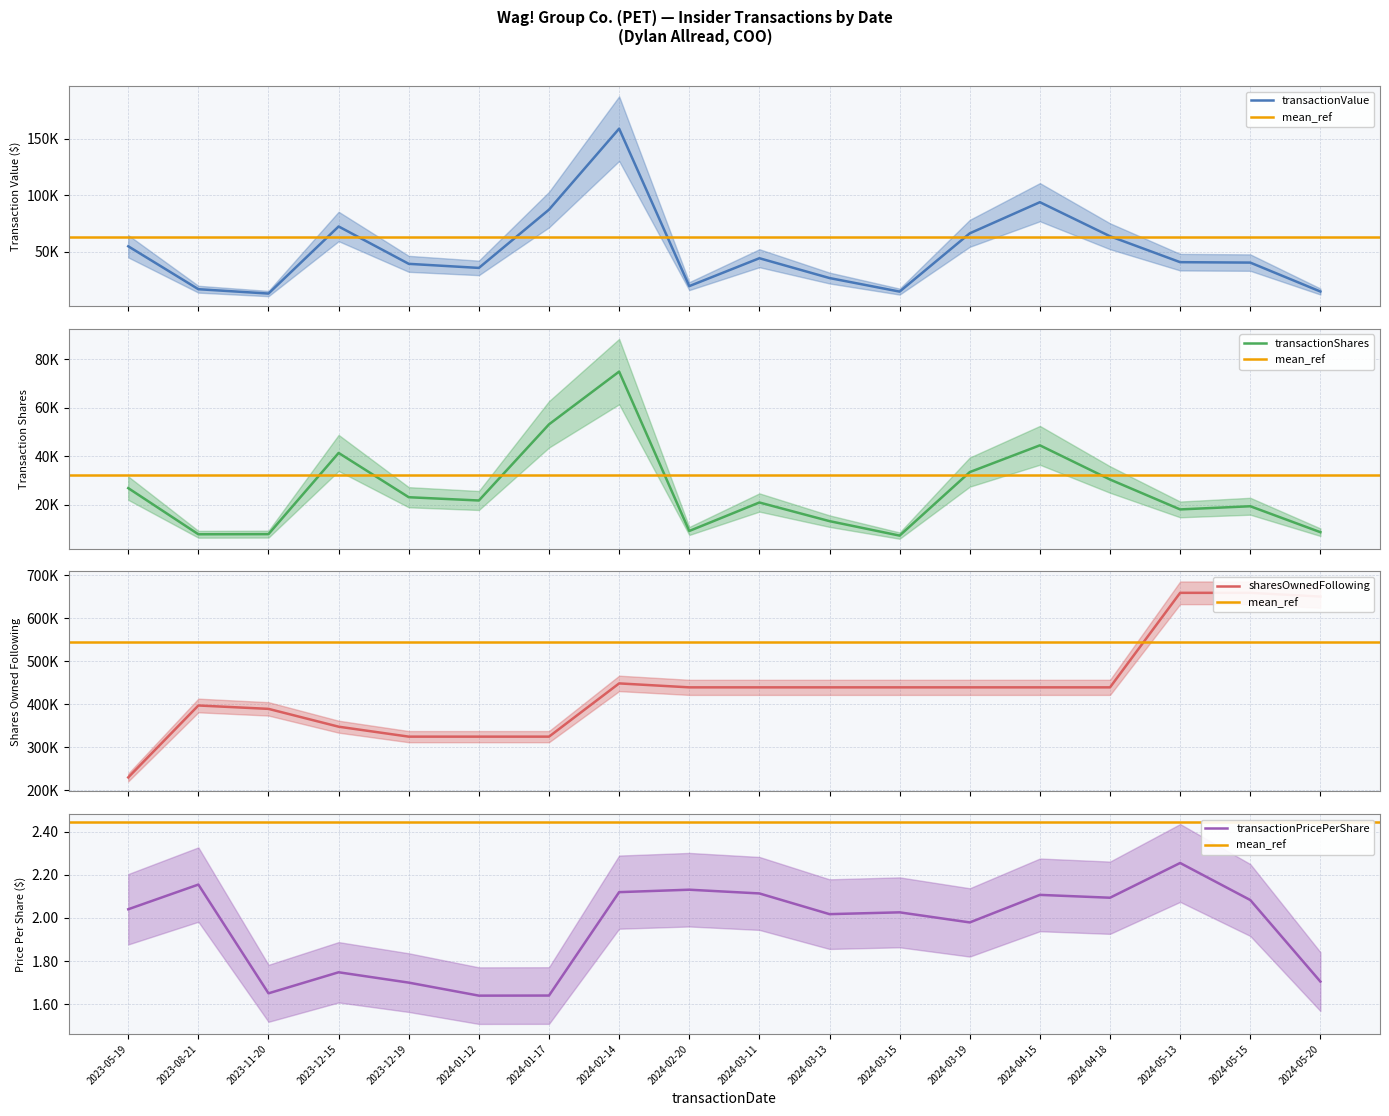

The value of transactionPricePerShare at 2023-12-19 is 1.7. True or false?

True